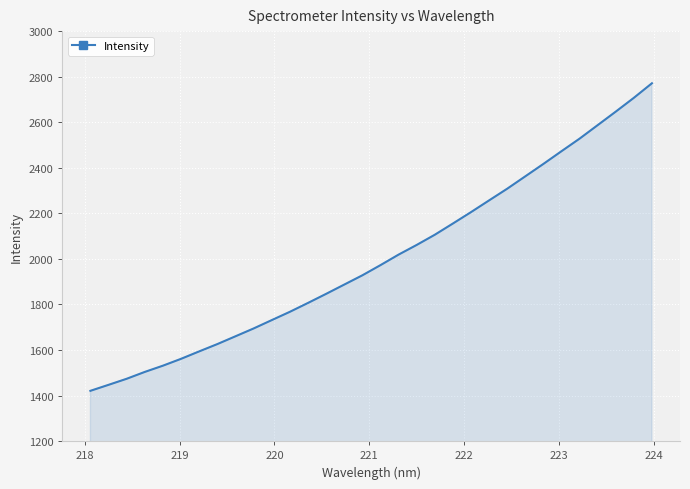

What is the greatest value displayed?

2771.0